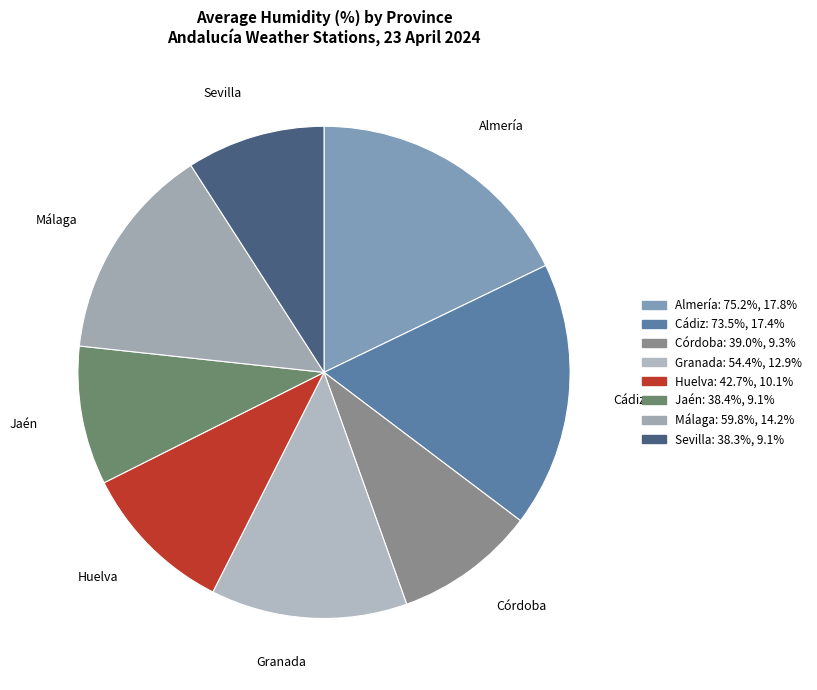

Is the sum of Cádiz and Huelva greater than half?

No